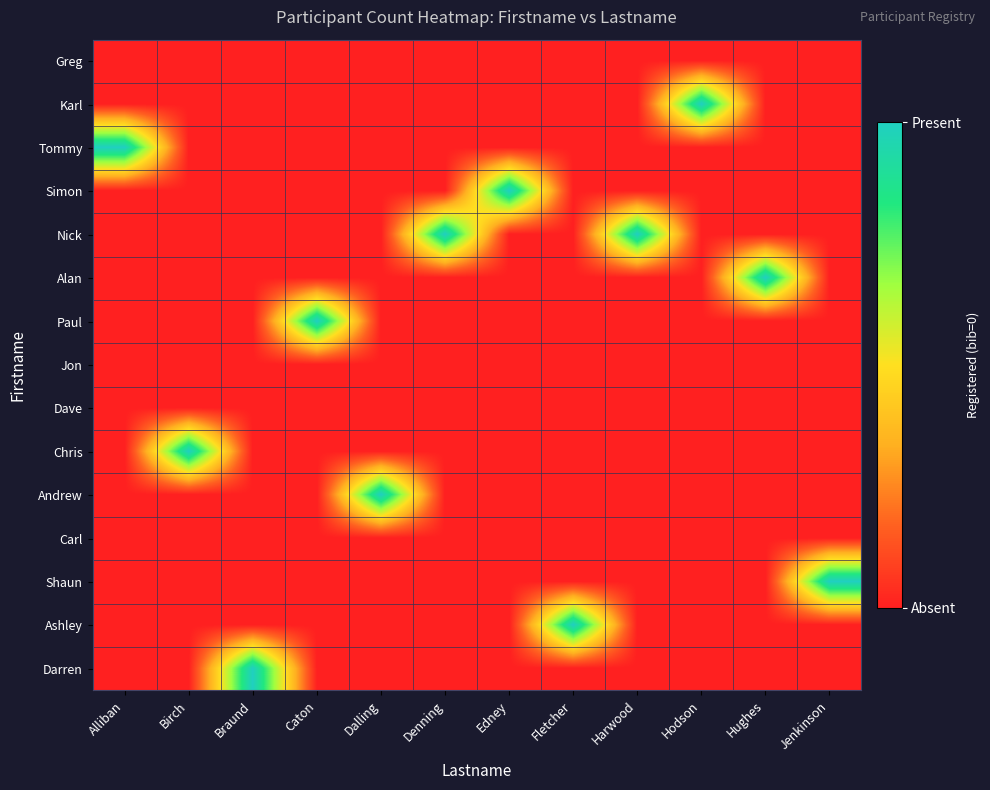

At which category is the sum across all series the highest?

Alliban